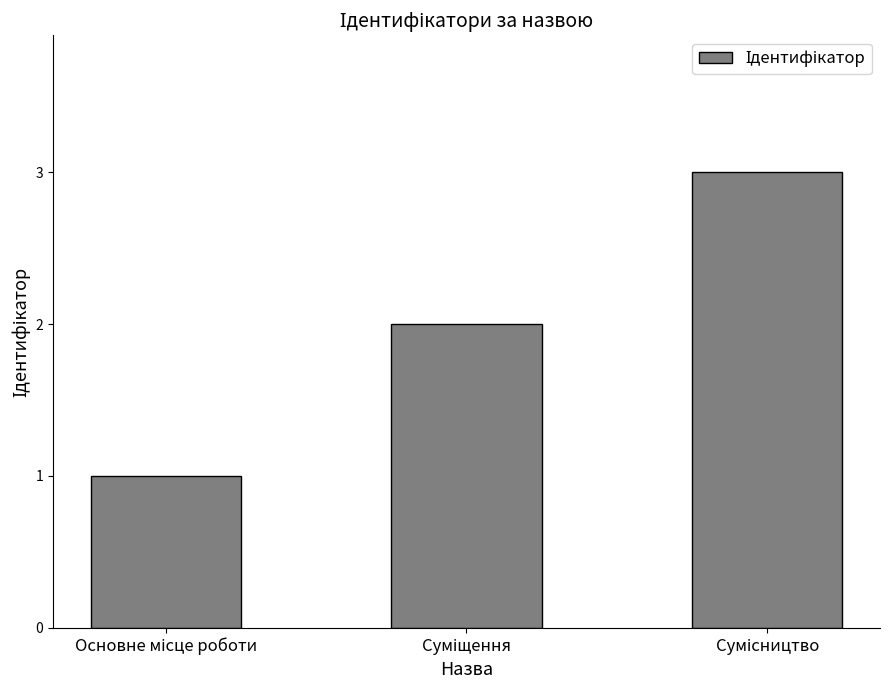

What is the average value?

2